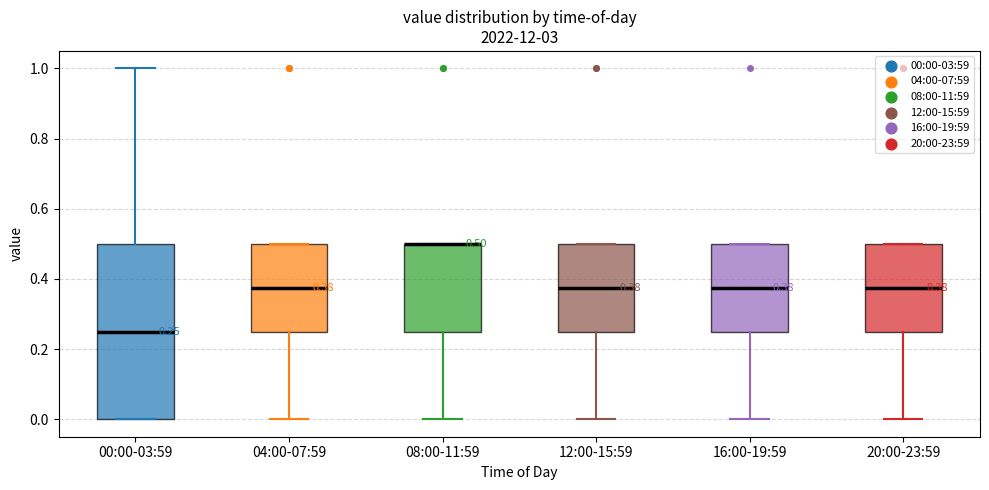

Comparing the boxes themselves (not the whiskers), which one is the tallest?

00:00-03:59